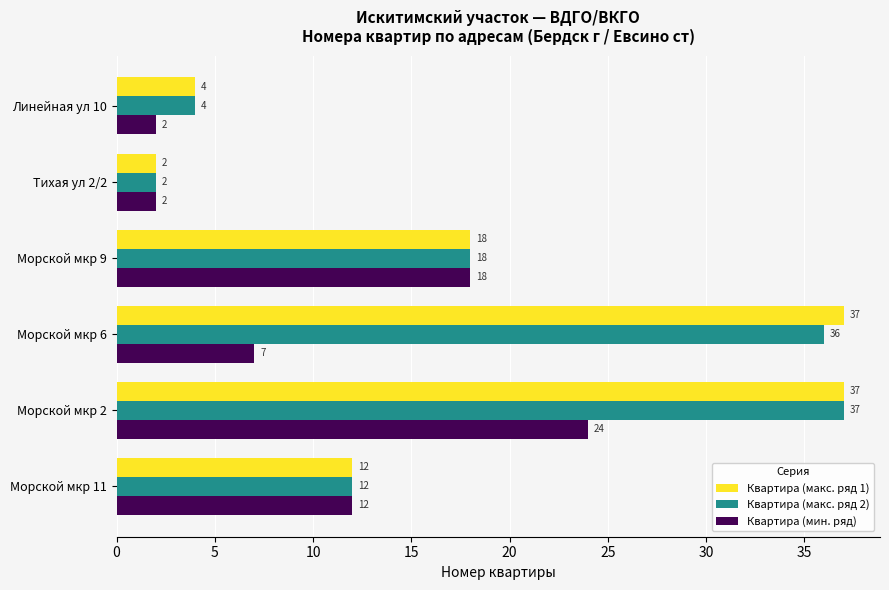

What is the smallest value displayed?

2